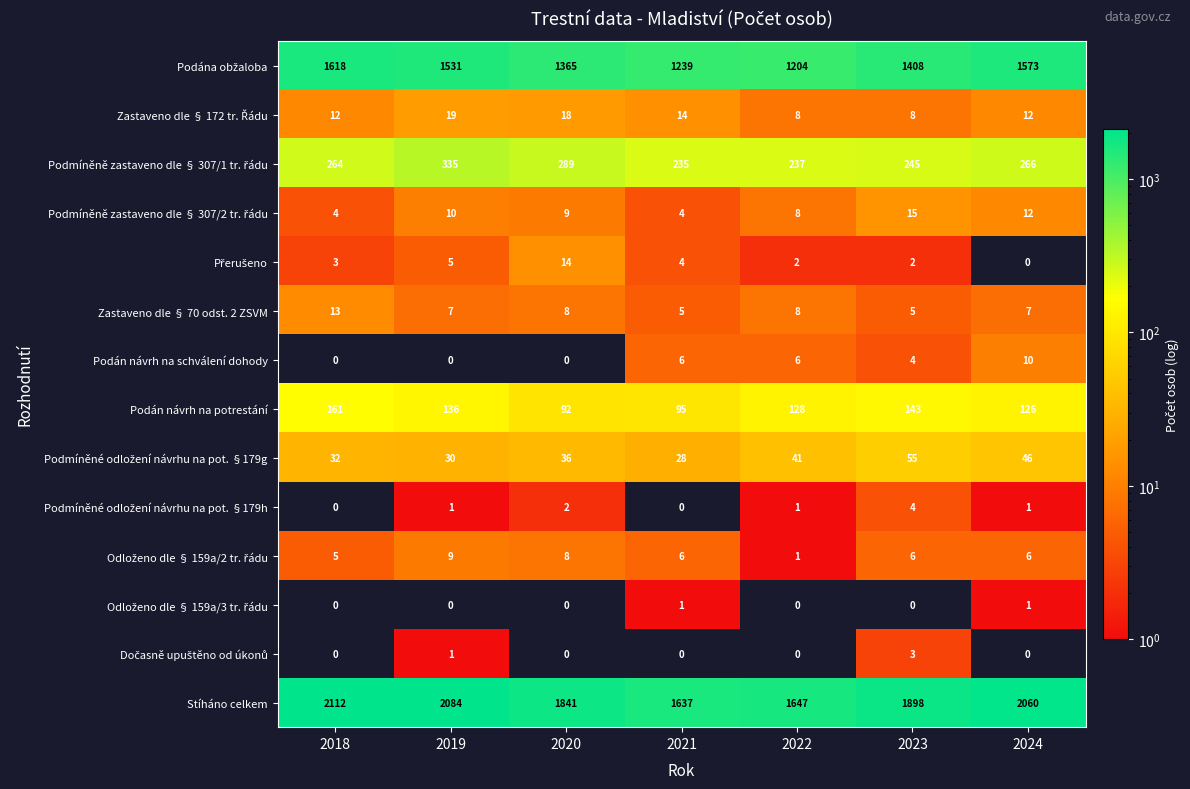

At how many categories does at least one series exceed 178?

7